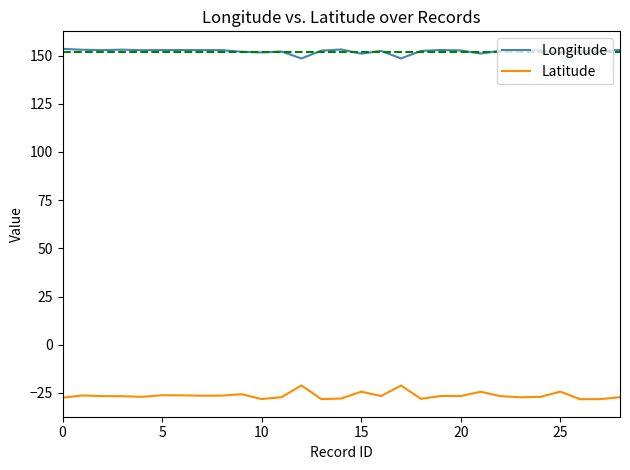

At how many categories does at least one series exceed 135?

29